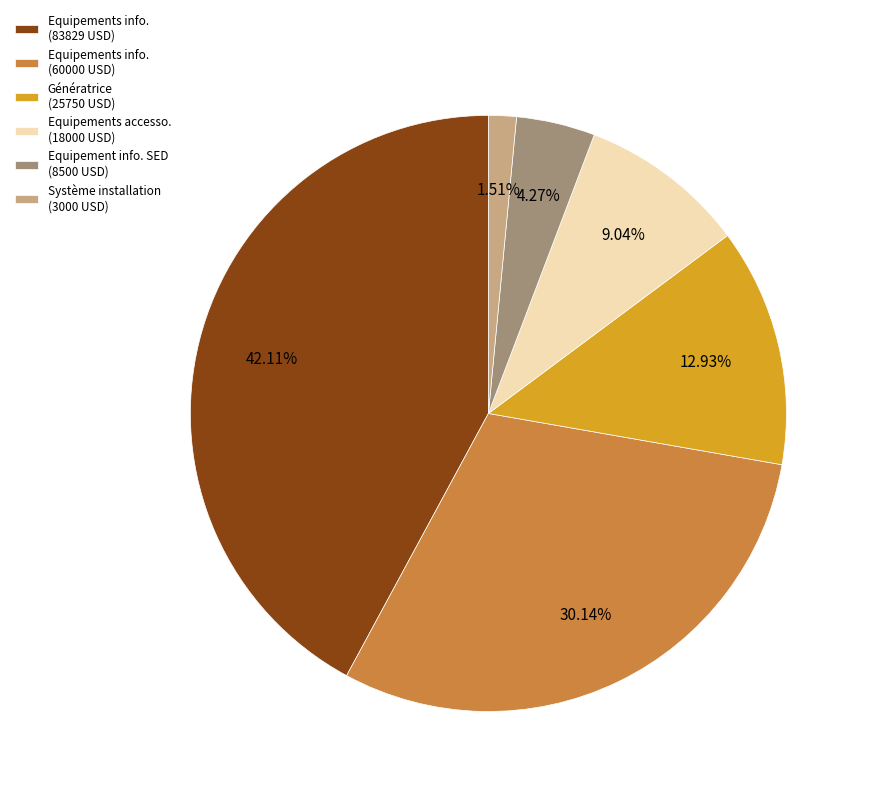

Rank the categories by value from highest to lowest.

Equipements info. (83829 USD), Equipements info. (60000 USD), Génératrice (25750 USD), Equipements accesso. (18000 USD), Equipement info. SED (8500 USD), Système installation (3000 USD)